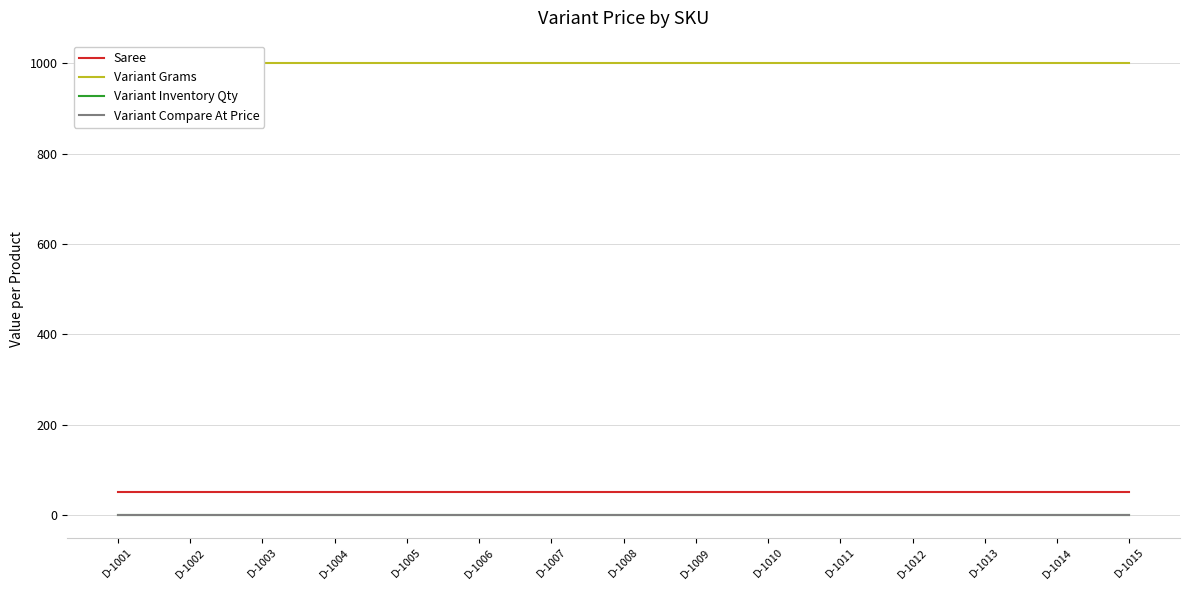

At which label does Variant Grams reach its minimum?

D-1001